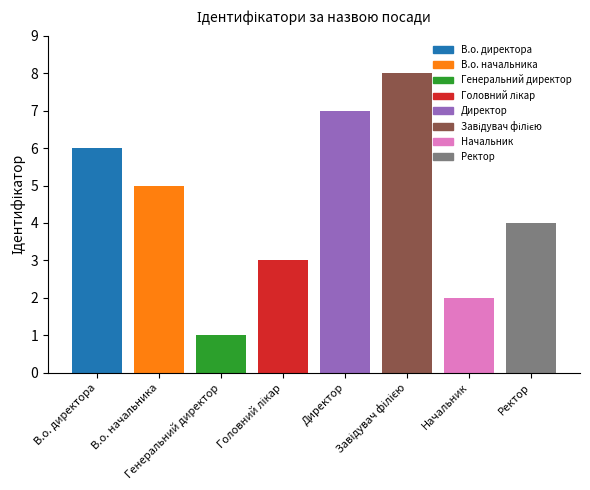

Count the number of categories in the chart.

8